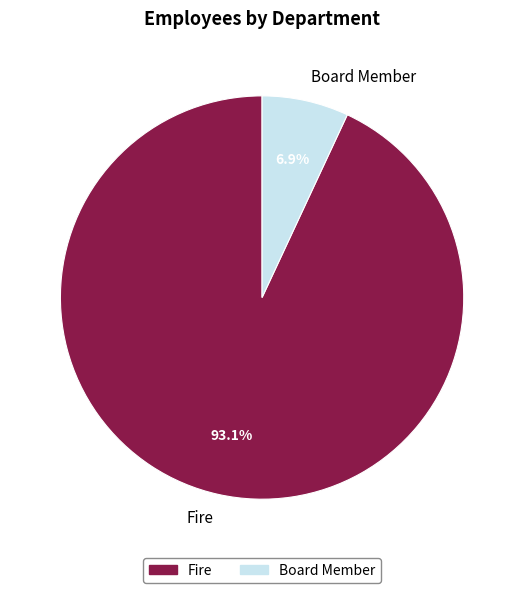

To the nearest percent, what is the difference between the largest and smallest slice percentages?

86%